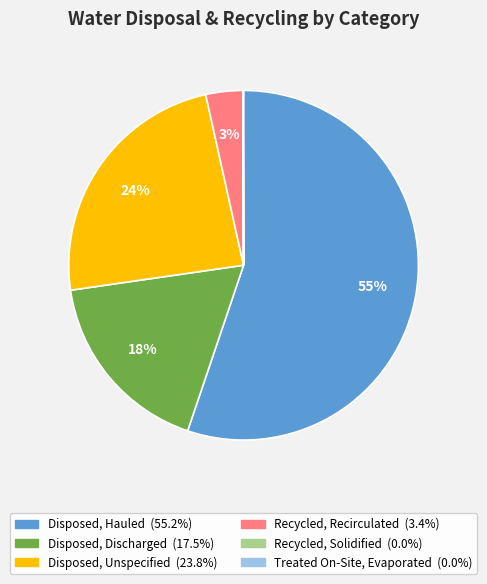

What percentage is the Disposed, Unspecified slice, to the nearest percent?

24%